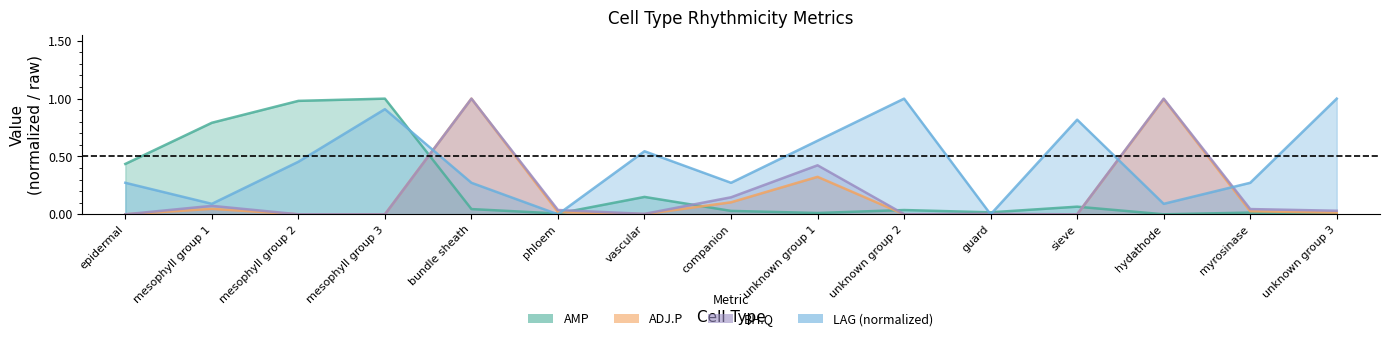

Which series has the largest total across all categories?

LAG